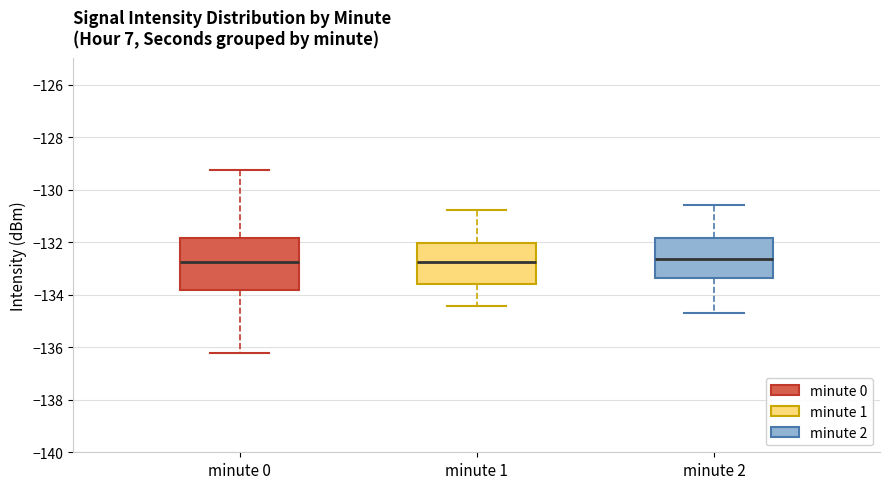

Reading left to right, transcribe this box plot: for each box, give where its median line is, the range the box spans, and where its two whiskers end, as read against the y-axis. The values are not printed on the chart, so give them approximately, as read against the axis.

minute 0: median -132.8, box -133.8 to -131.8, whiskers -136.2 to -129.2
minute 1: median -132.8, box -133.6 to -132.0, whiskers -134.4 to -130.8
minute 2: median -132.6, box -133.4 to -131.8, whiskers -134.6 to -130.6